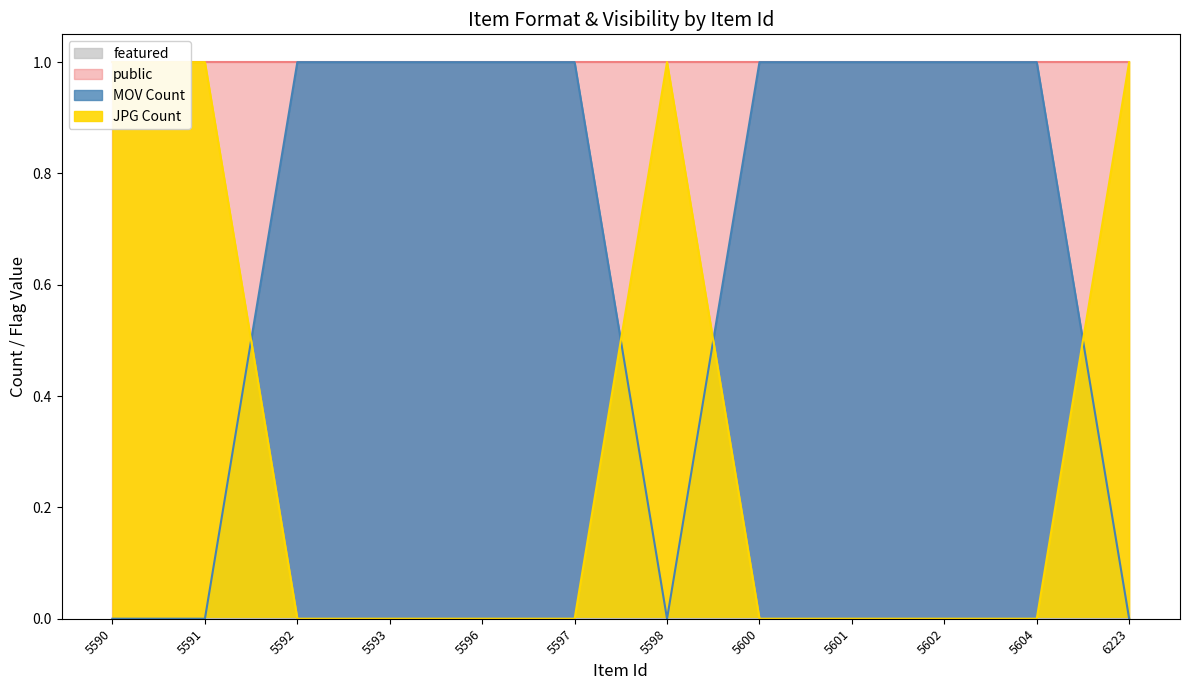

Count the number of categories in the chart.

12